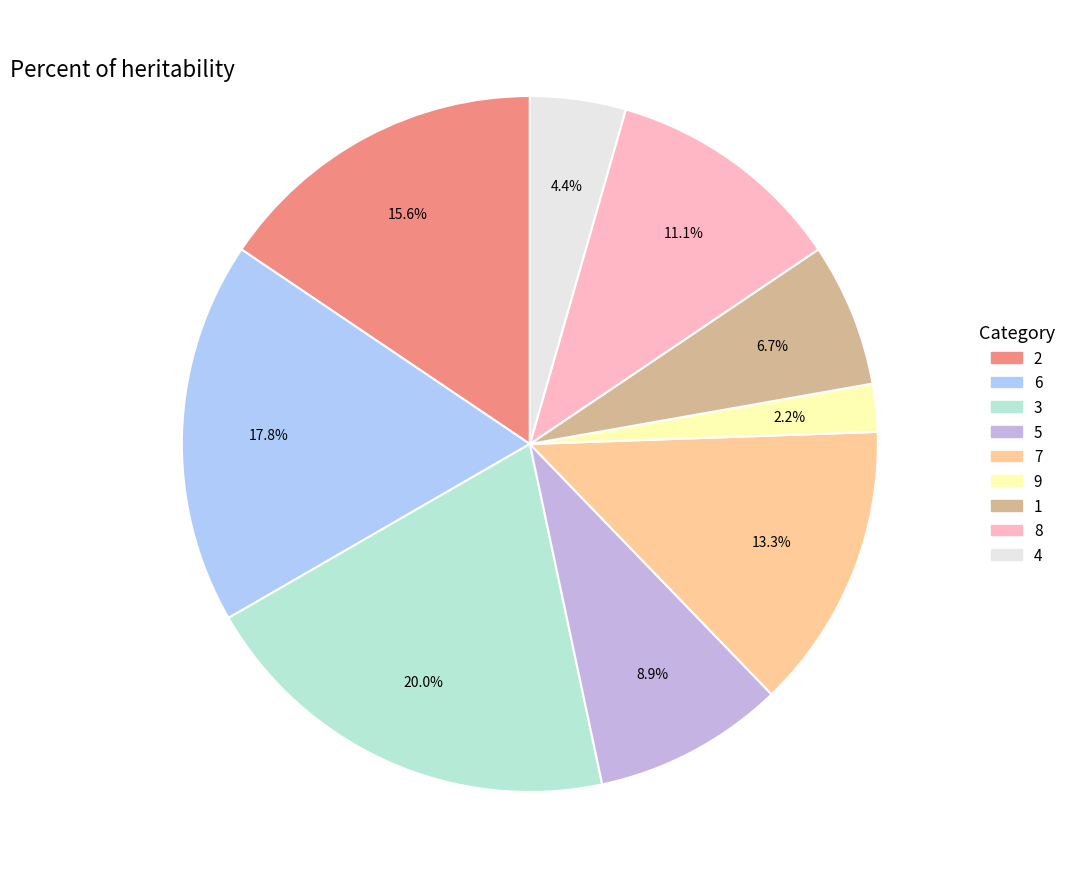

To the nearest percent, what is the difference between the largest and smallest slice percentages?

18%